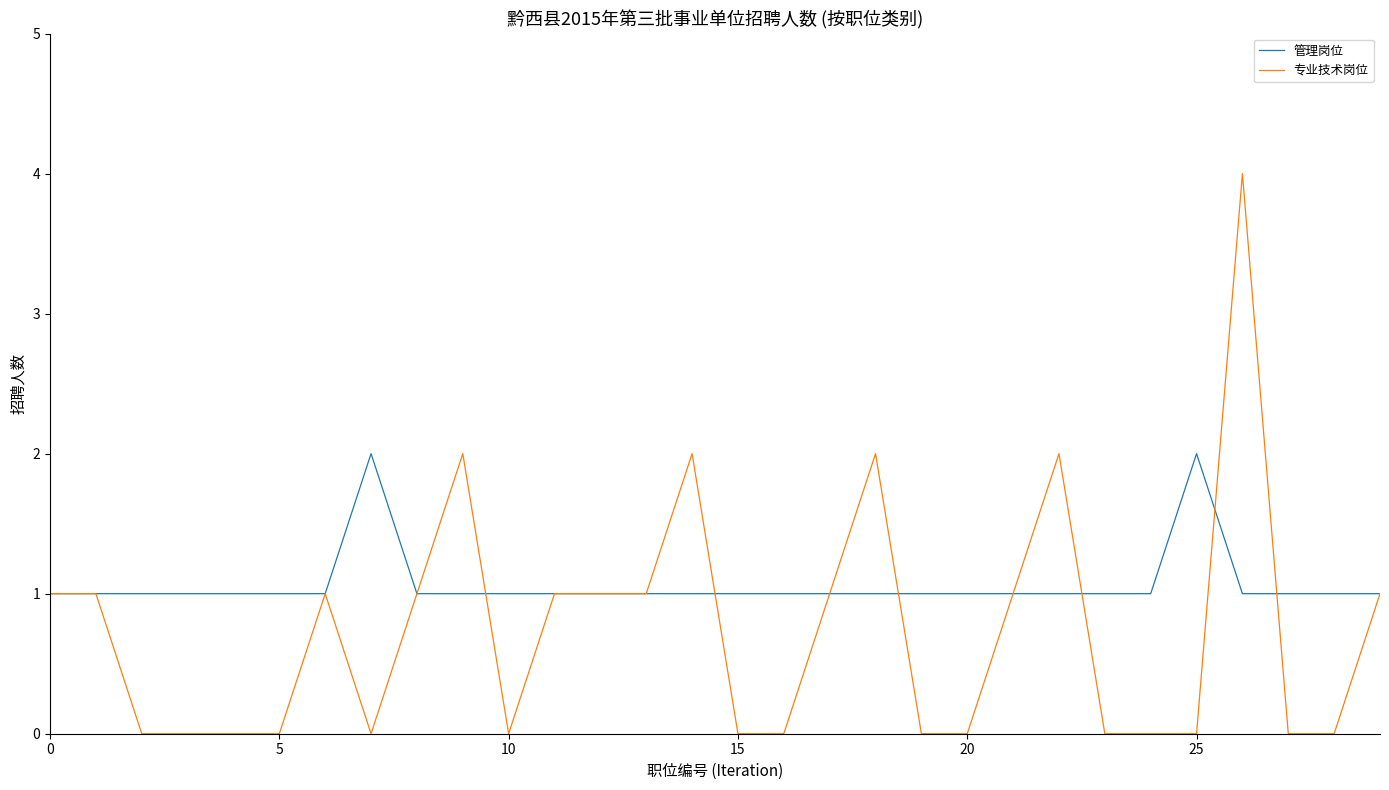

What is the difference between the maximum and second lowest values in the 专业技术岗位 series?

4